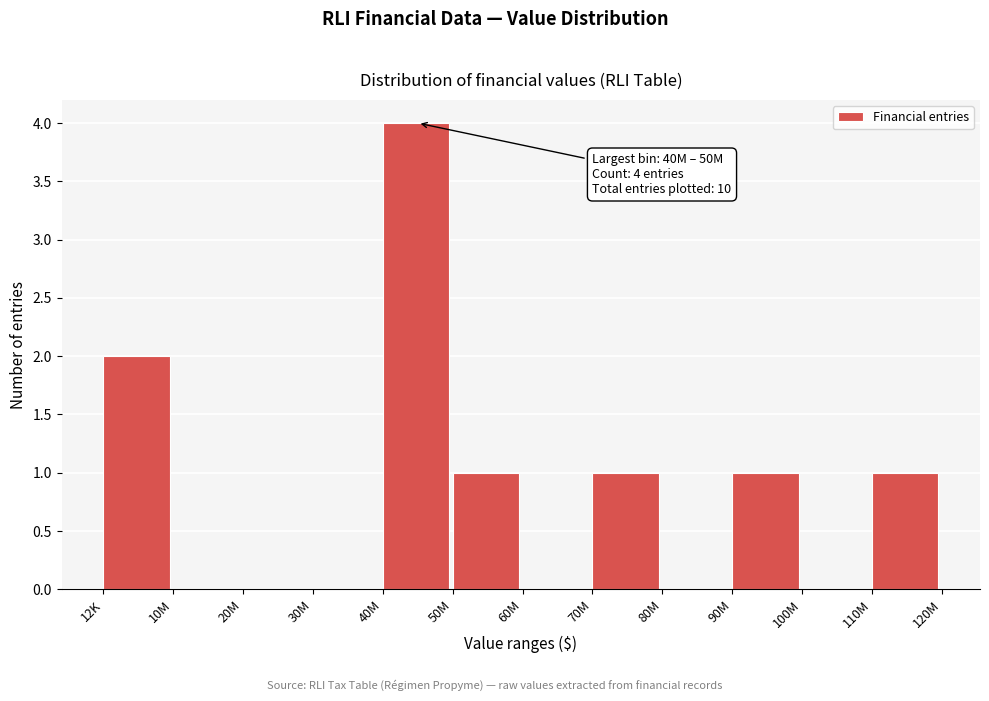

Reading right to left, extract all data points from this chart.

110M=1	100M=0	90M=1	80M=0	70M=1	60M=0	50M=1	40M=4	30M=0	20M=0	10M=0	12K=2